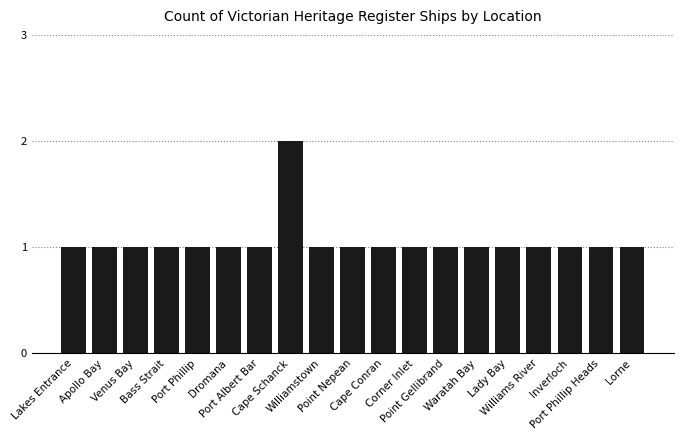

What is the change in value from Cape Schanck to Lorne?

-1